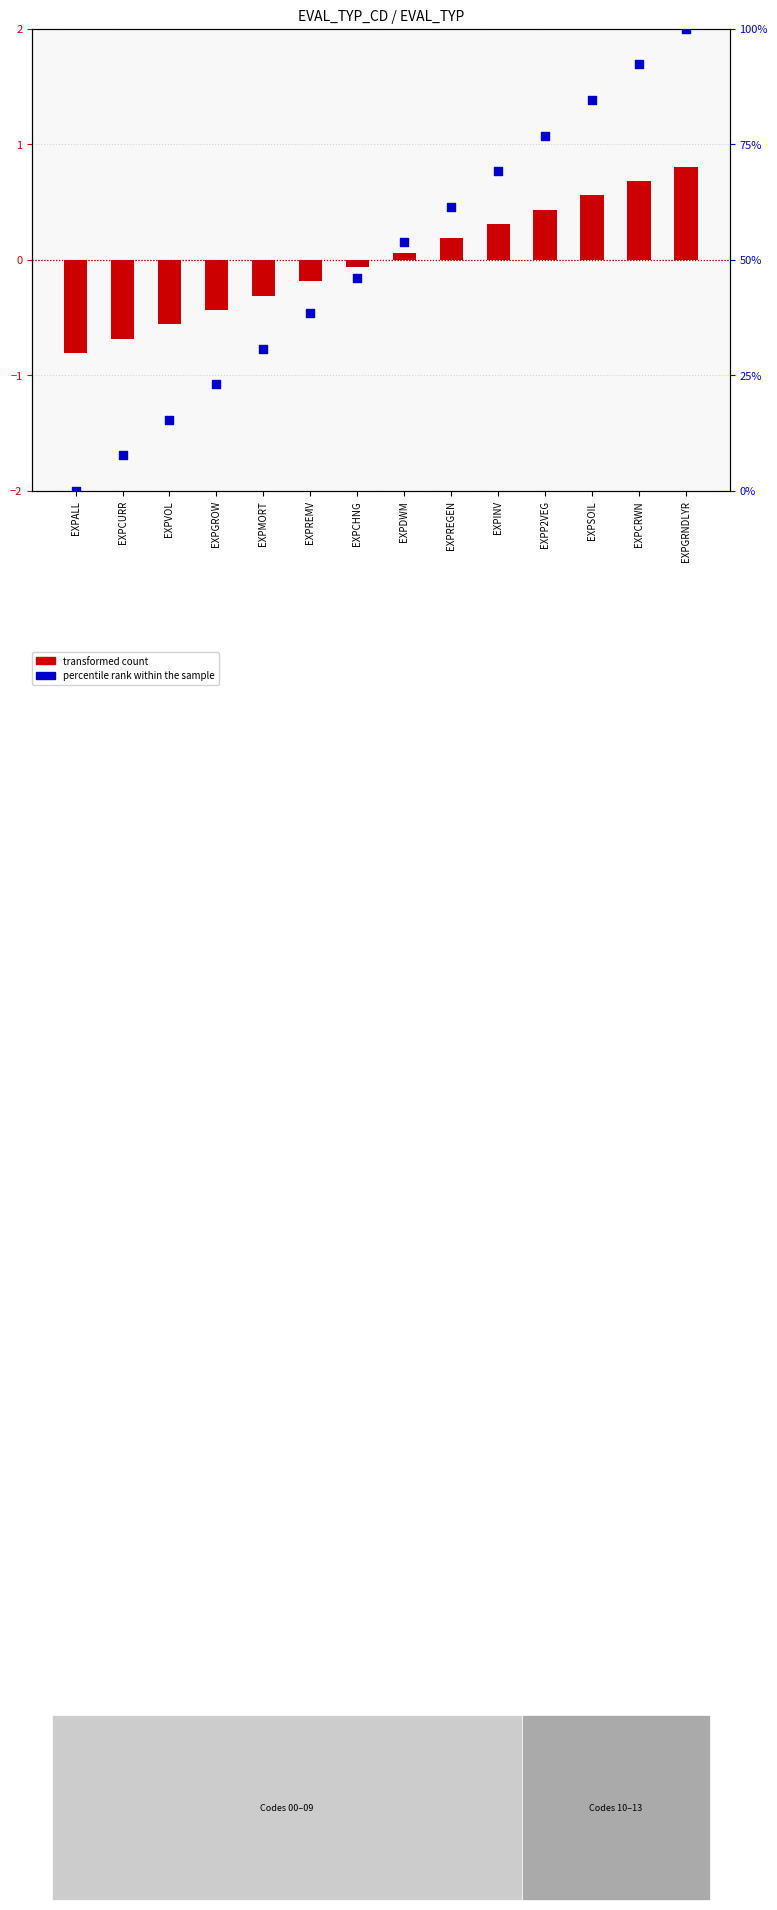

Which series reaches the minimum Y coordinate?

transformed count